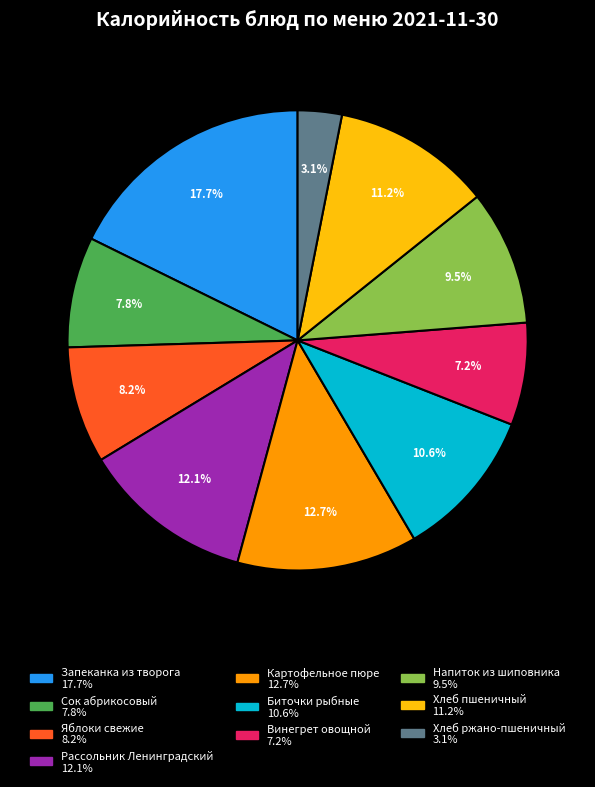

Do Хлеб ржано-пшеничный and Запеканка из творога together represent more than half of the pie?

No